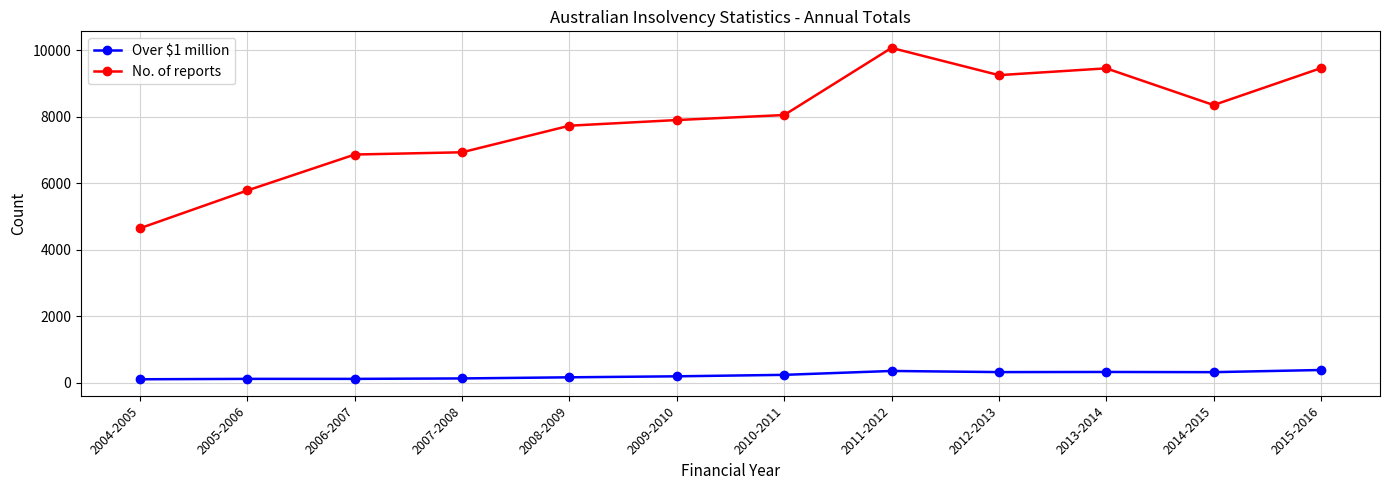

True or false: No. of reports has a value of 5124 at 2008-2009.

False